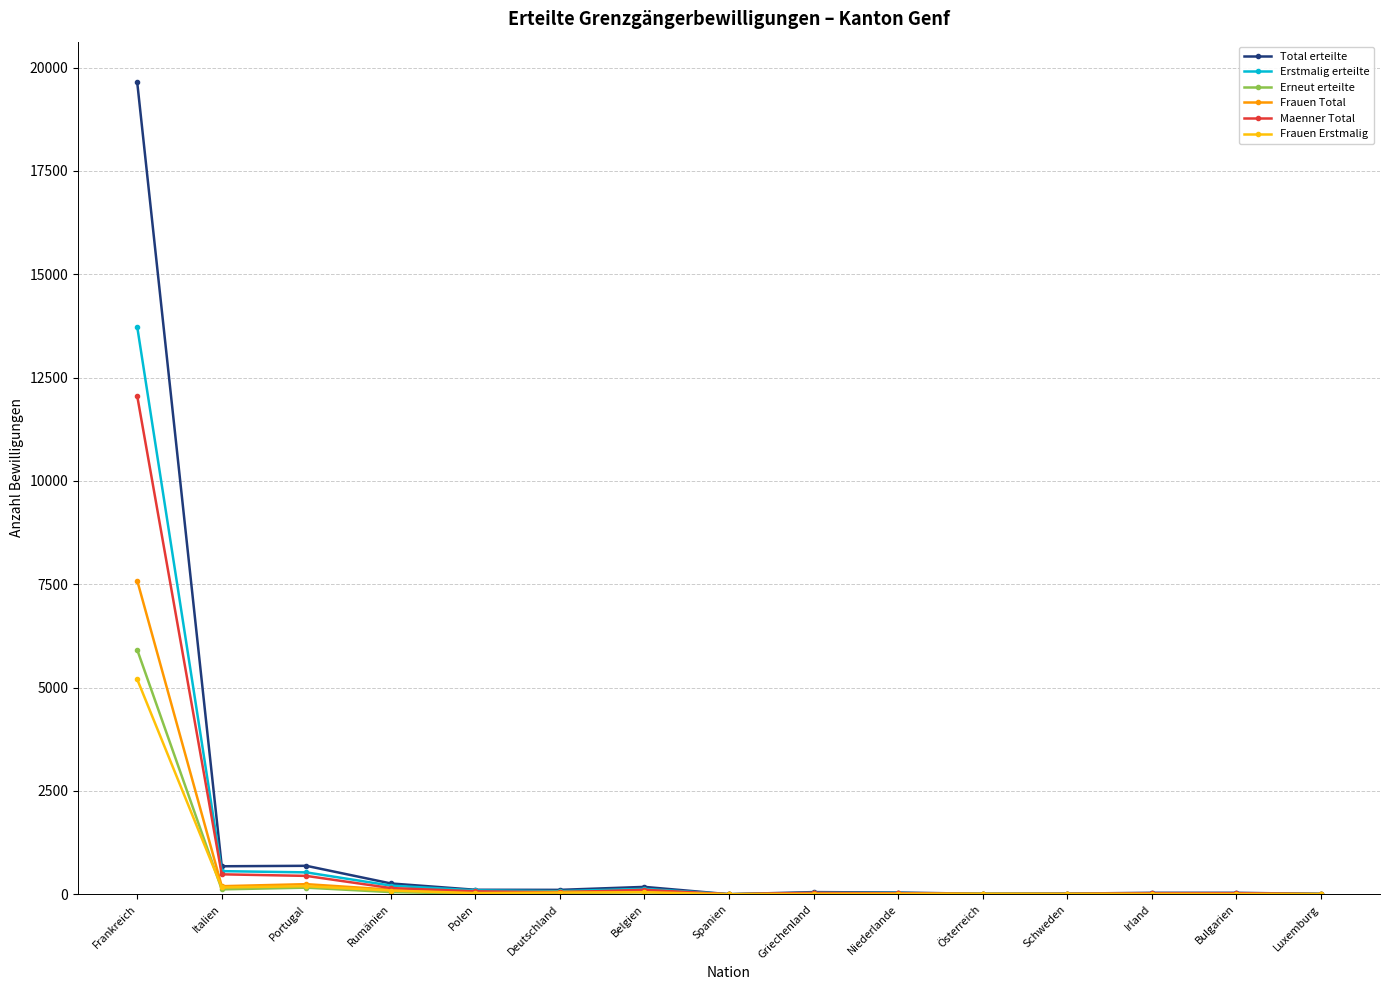

Is the value of Erneut erteilte at Frankreich greater than the value of Frauen Erstmalig at Niederlande?

Yes